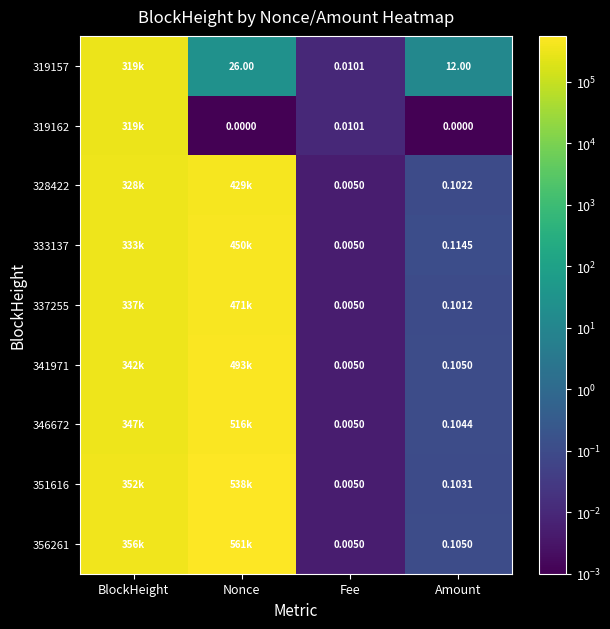

Which series has the largest total across all categories?

356261